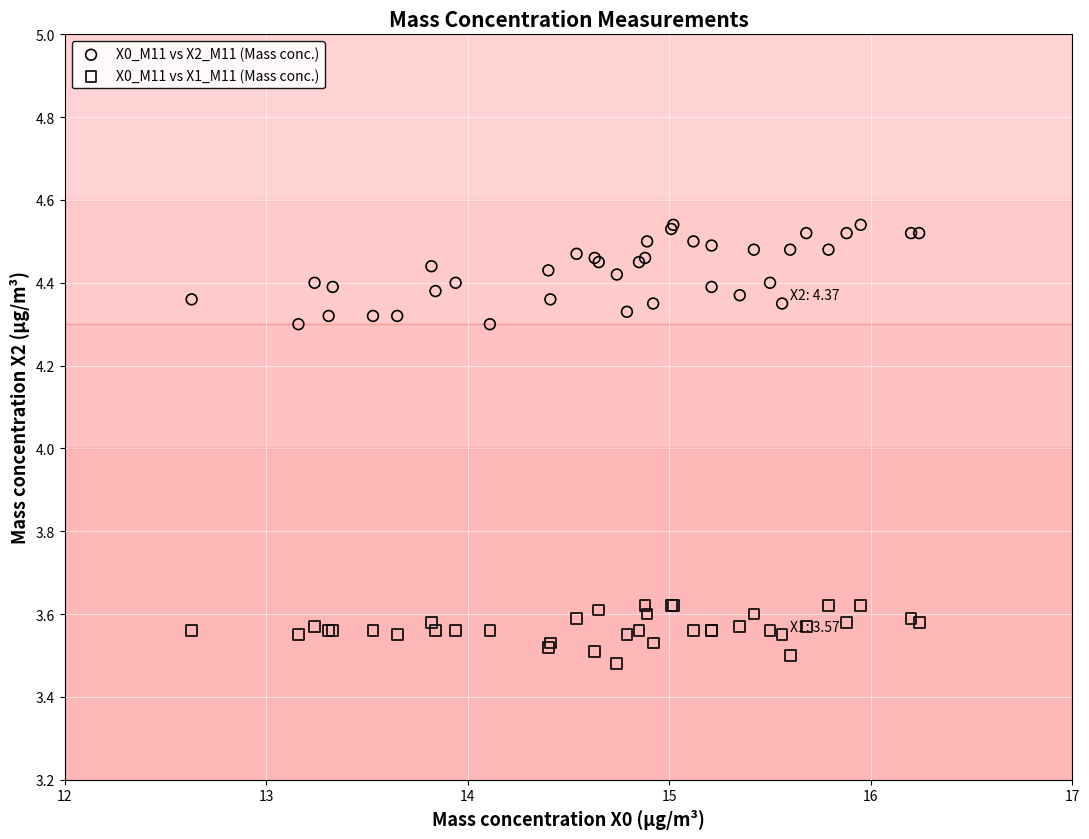

Which series has the widest spread of Y values?

X0_M11 vs X2_M11 (Mass conc.)